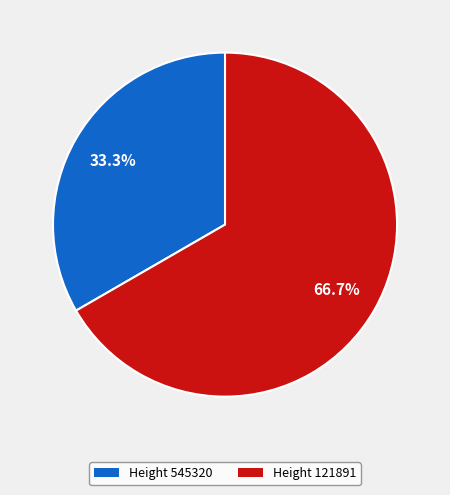

Approximately how many times larger is the value at Height 121891 compared to Height 545320?

2.0